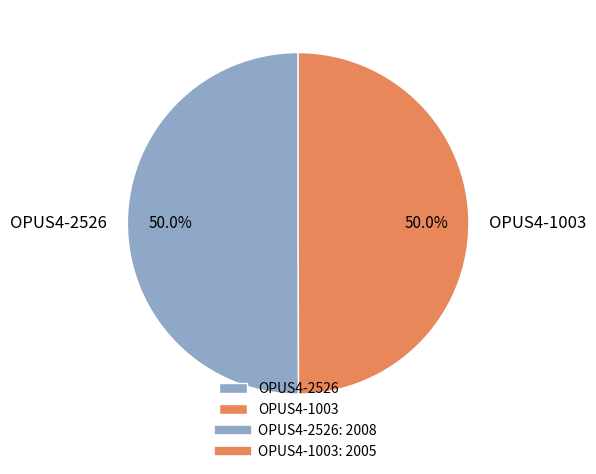

To the nearest percent, what is the combined percentage of OPUS4-1003 and OPUS4-2526?

100%